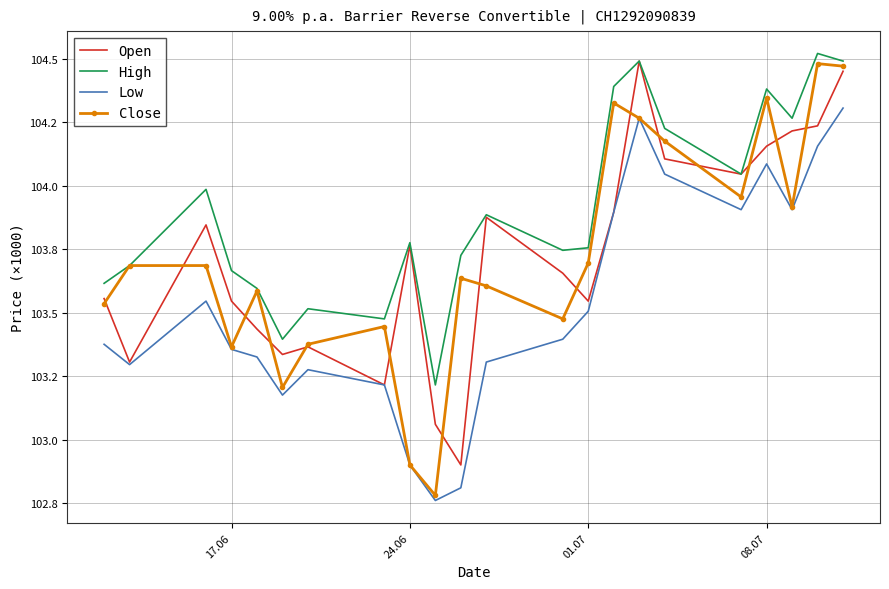

What are all the series names shown in the legend?

Open, High, Low, Close